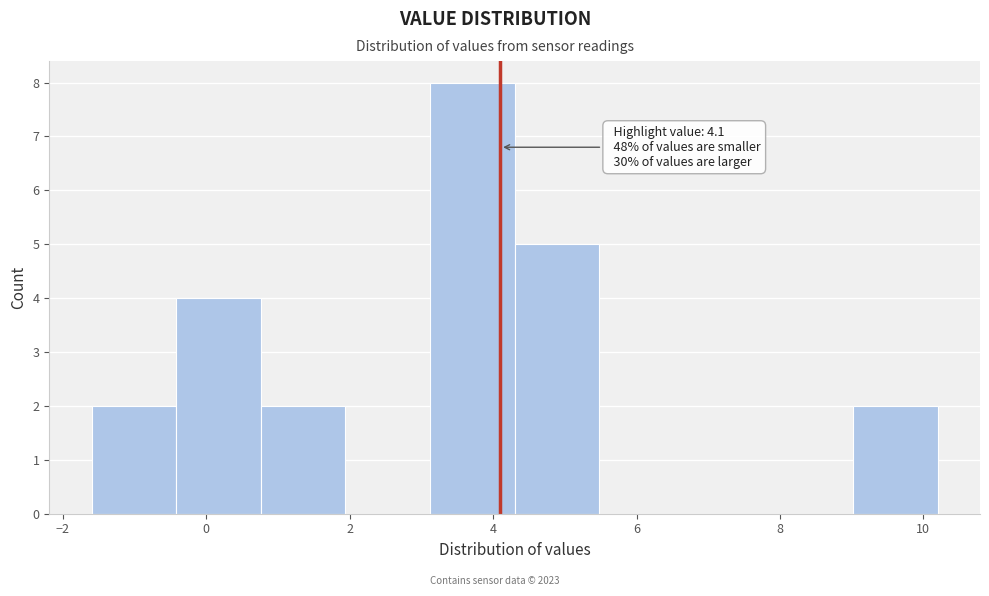

Which range on the x-axis has the tallest bar?

3.12 to 4.30